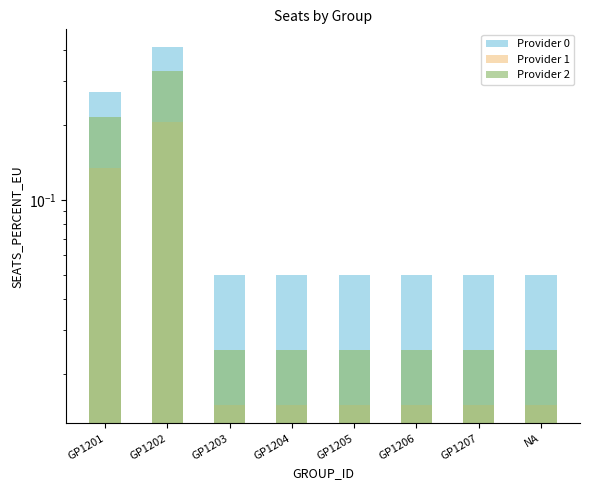

At NA, list the series in order from smallest to largest.

Provider 1, Provider 2, Provider 0